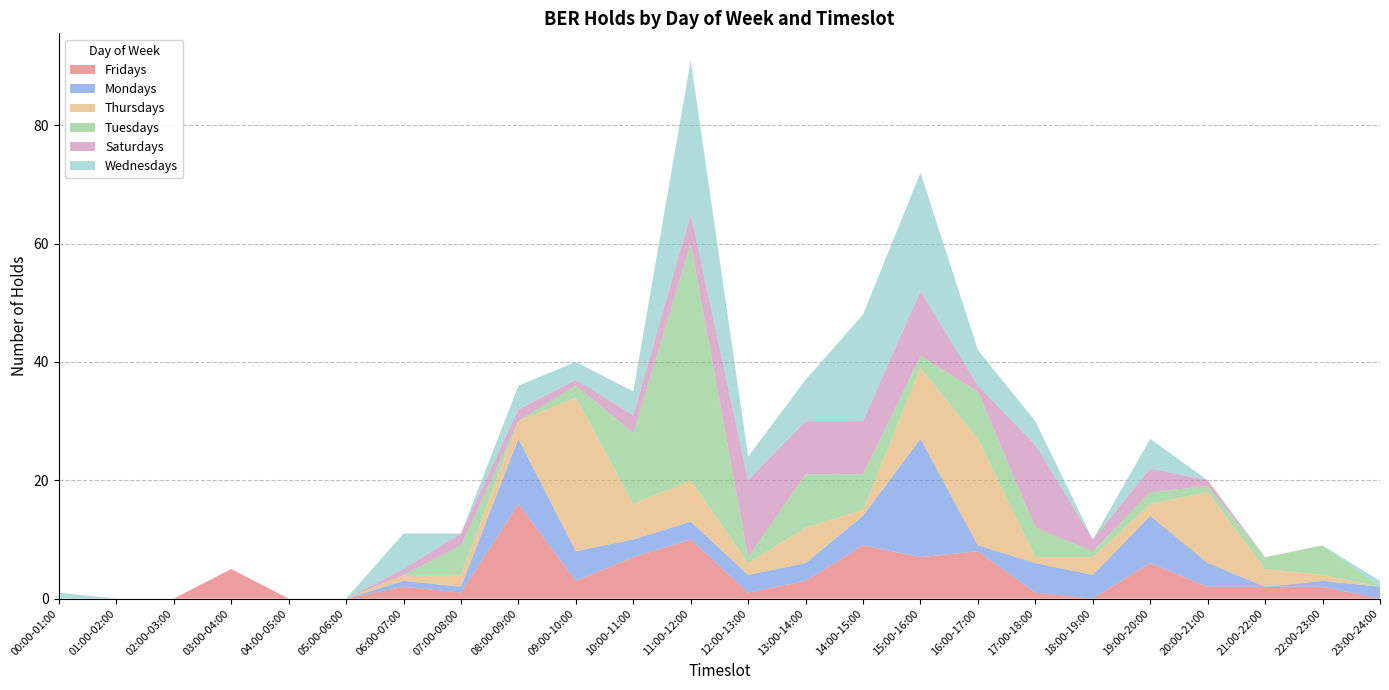

Reading left to right, what are all the values shown in this chart?

Fridays: 0	0	0	5	0	0	2	1	16	3	7	10	1	3	9	7	8	1	0	6	2	2	2	0
Mondays: 0	0	0	0	0	0	1	1	11	5	3	3	3	3	5	20	1	5	4	8	4	0	1	2
Thursdays: 0	0	0	0	0	0	1	2	3	26	6	7	2	6	1	12	18	1	3	2	12	3	1	0
Tuesdays: 0	0	0	0	0	0	0	5	0	2	12	40	1	9	6	2	8	5	1	2	1	2	5	0
Saturdays: 0	0	0	0	0	0	1	2	2	1	3	5	13	9	9	11	1	14	2	4	1	0	0	0
Wednesdays: 1	0	0	0	0	0	6	0	4	3	4	26	4	7	18	20	6	4	0	5	0	0	0	1